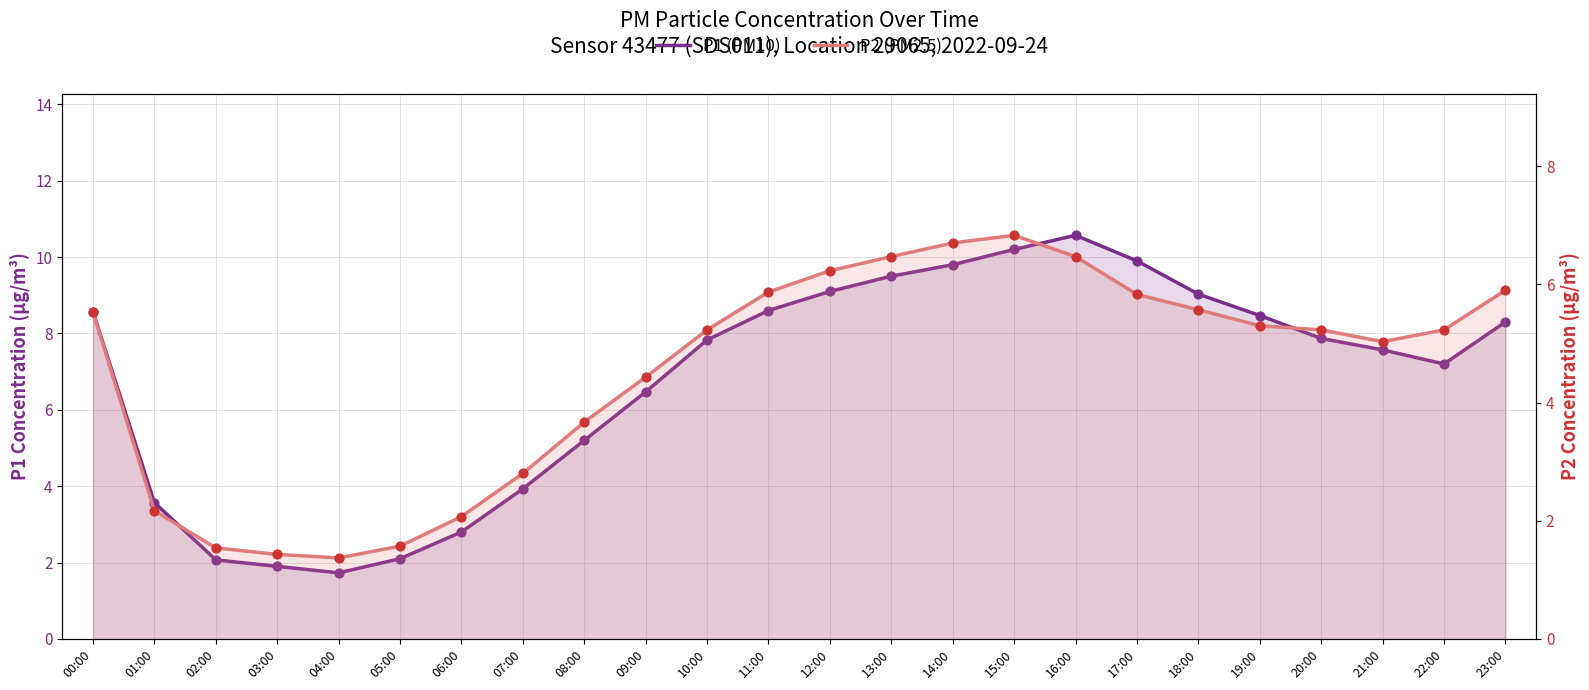

What is the total value across all series at 07:00?

6.7